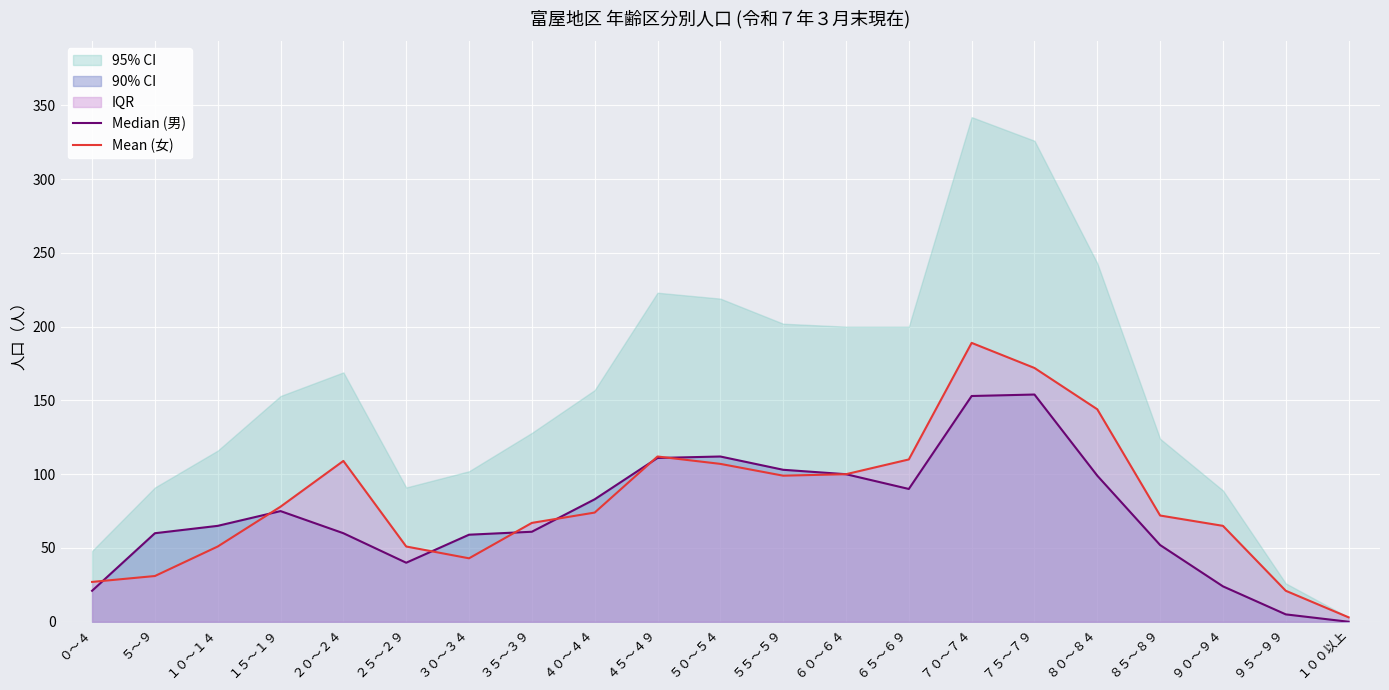

Which has a higher value, ９０～９４ or ２５～２９?

２５～２９